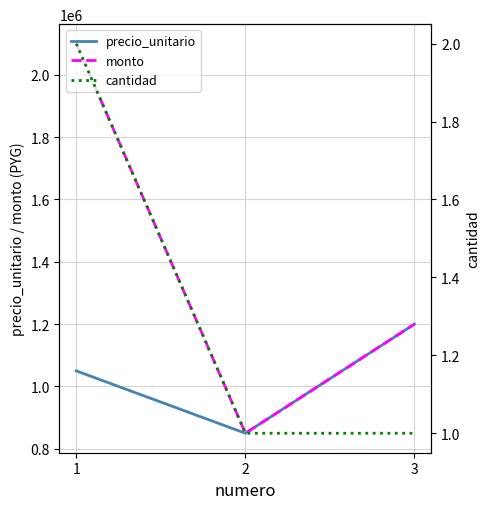

Which series changed the most between 1 and 3?

monto